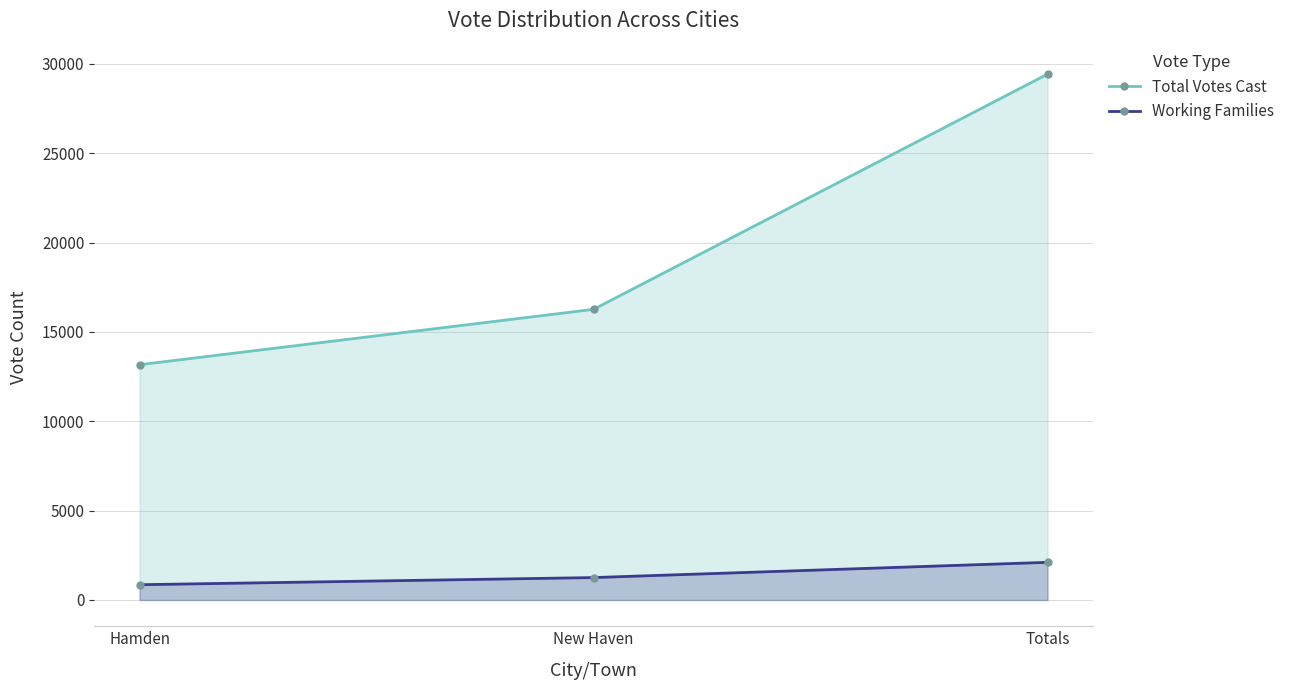

At which category is the sum across all series the highest?

Totals